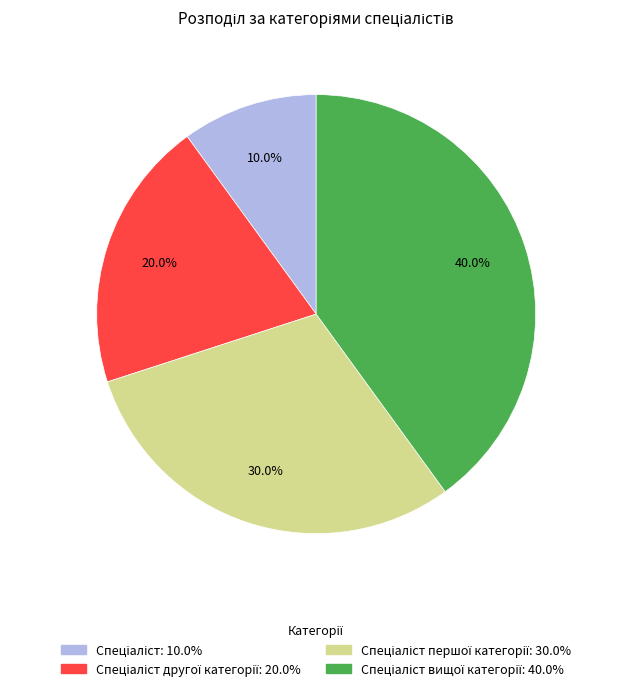

Is there a majority slice in this chart?

No